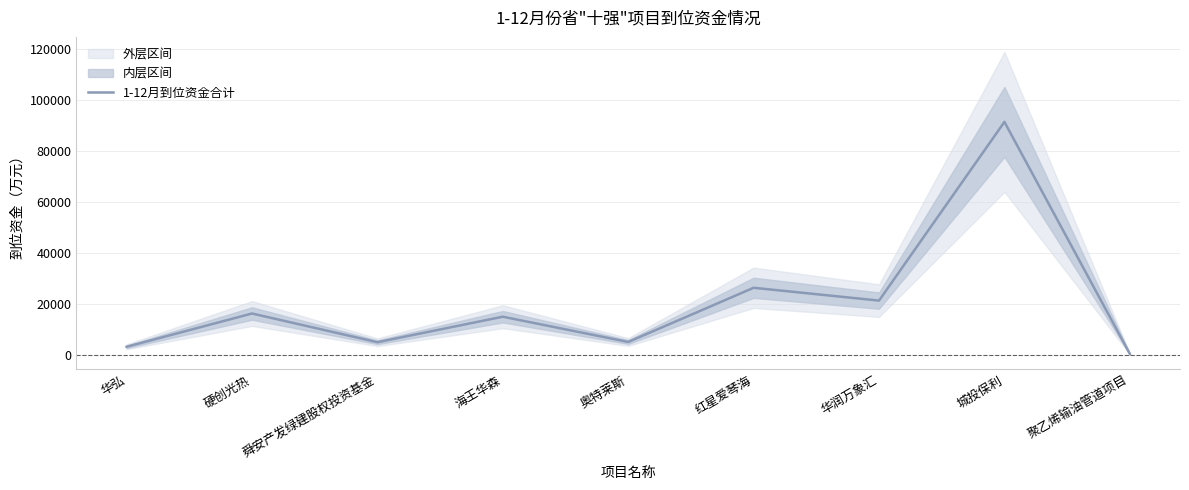

Rank the categories by value from highest to lowest.

城投保利, 红星爱琴海, 华润万象汇, 硬创光热, 海王华森, 奥特莱斯, 舜安产发绿建股权投资基金, 华弘, 聚乙烯输油管道项目